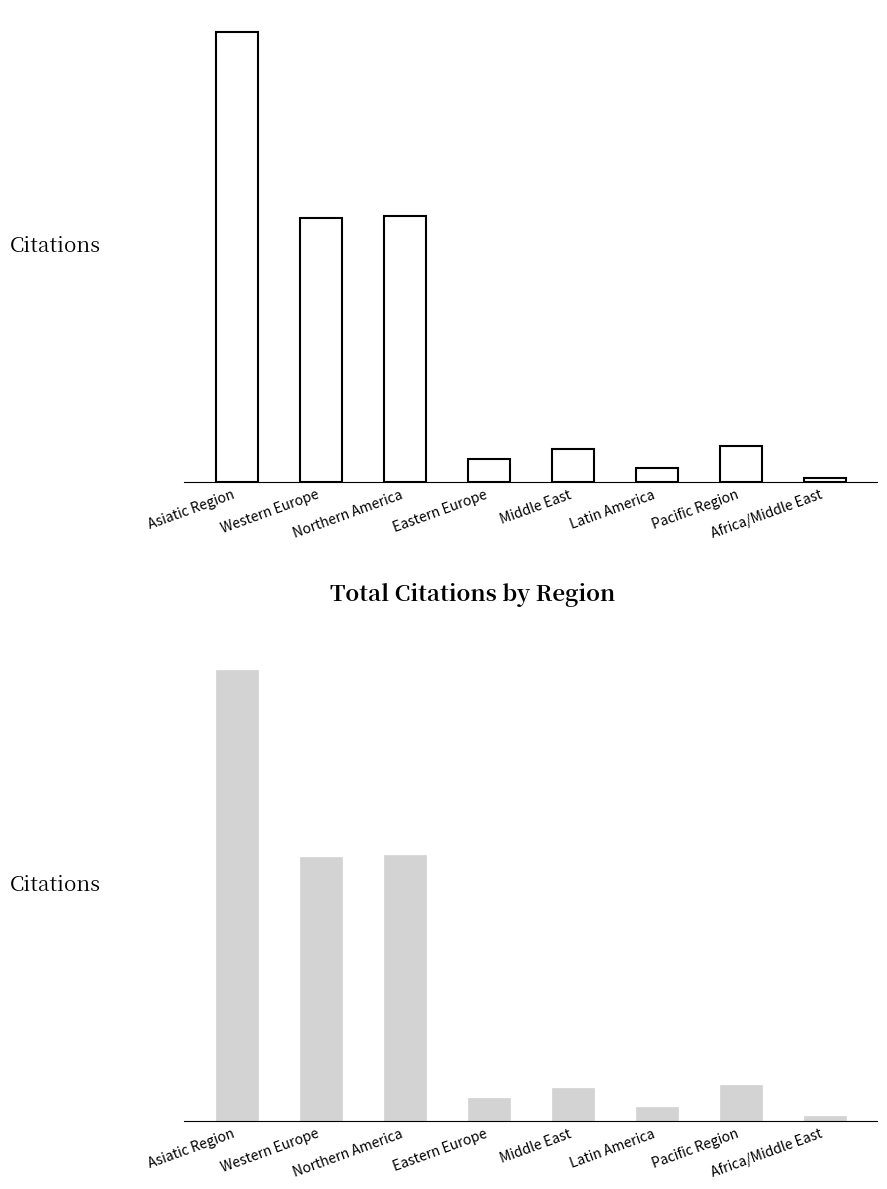

What is the minimum value shown in the chart?

2823